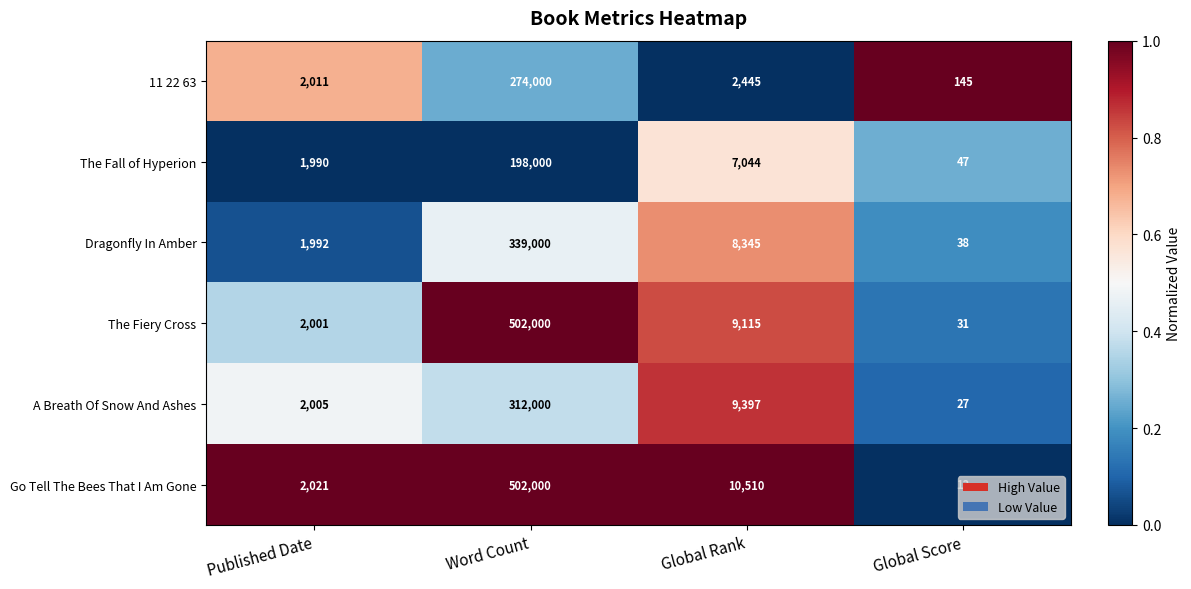

At which label is Dragonfly In Amber closest to 169519?

Global Rank